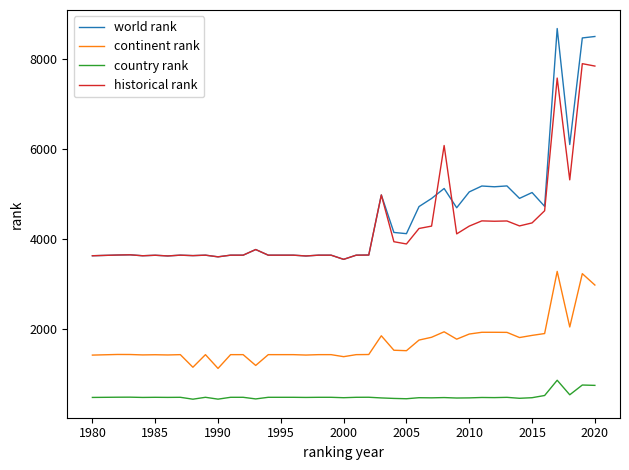

Which series has the widest spread of values?

world rank